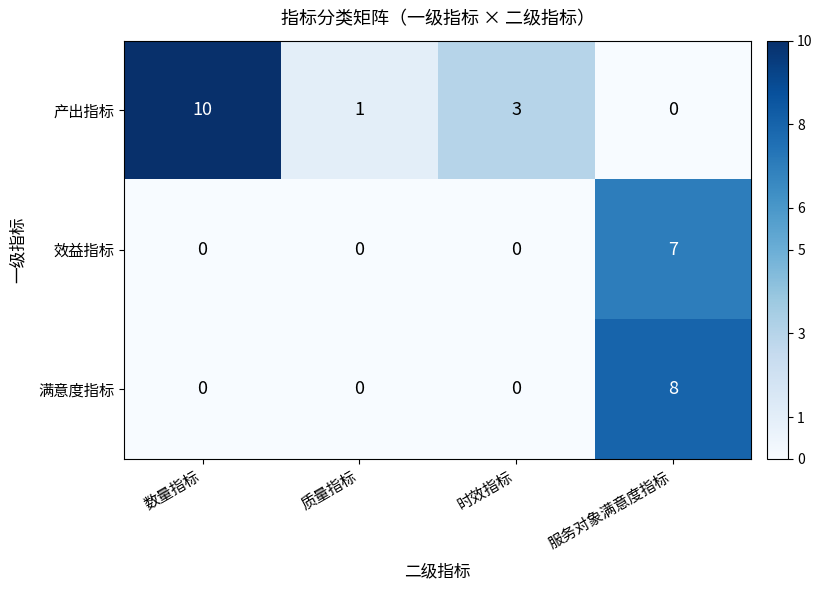

Which series has the largest total across all categories?

产出指标